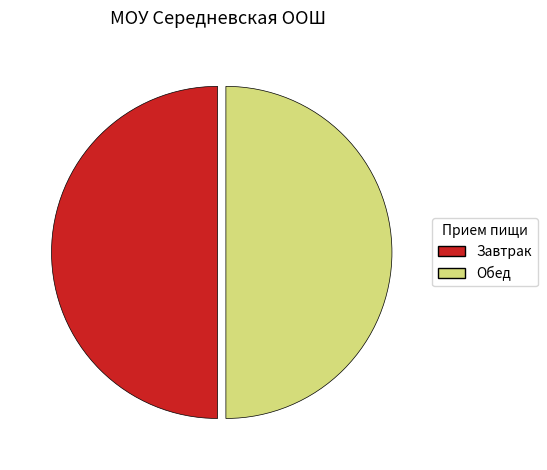

What is the ratio of the value at Обед to the value at Завтрак?

1.0